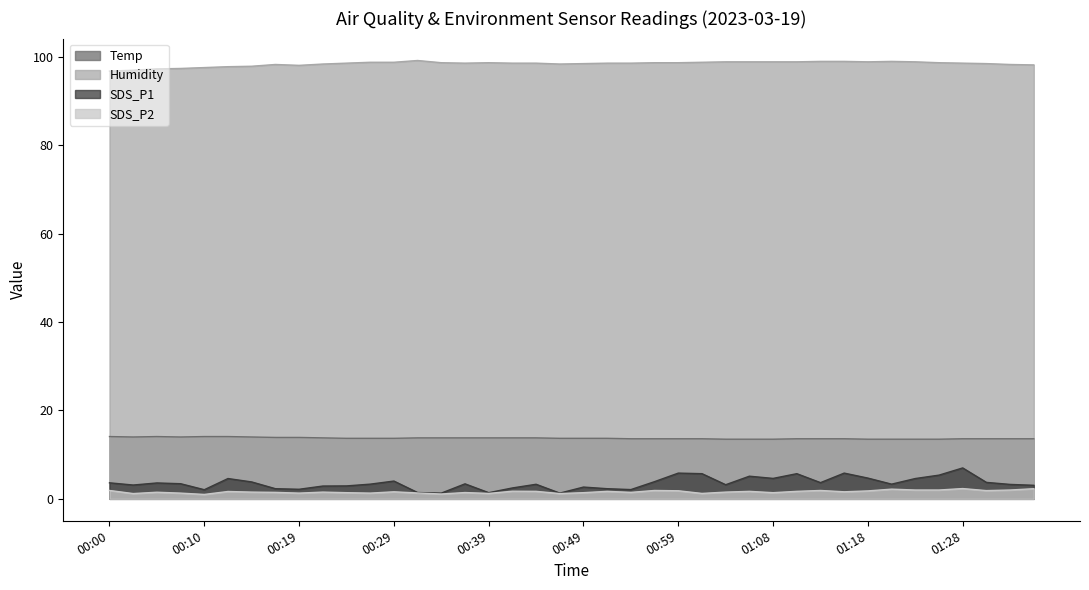

Which series has the largest total across all categories?

Humidity